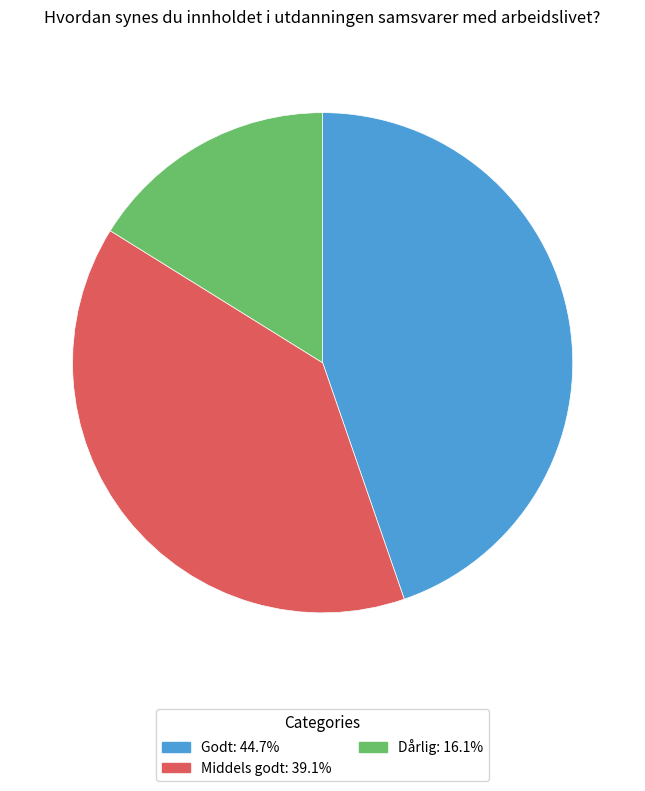

Approximately how many times larger is the value at Dårlig: 16.1% compared to Godt: 44.7%?

0.4